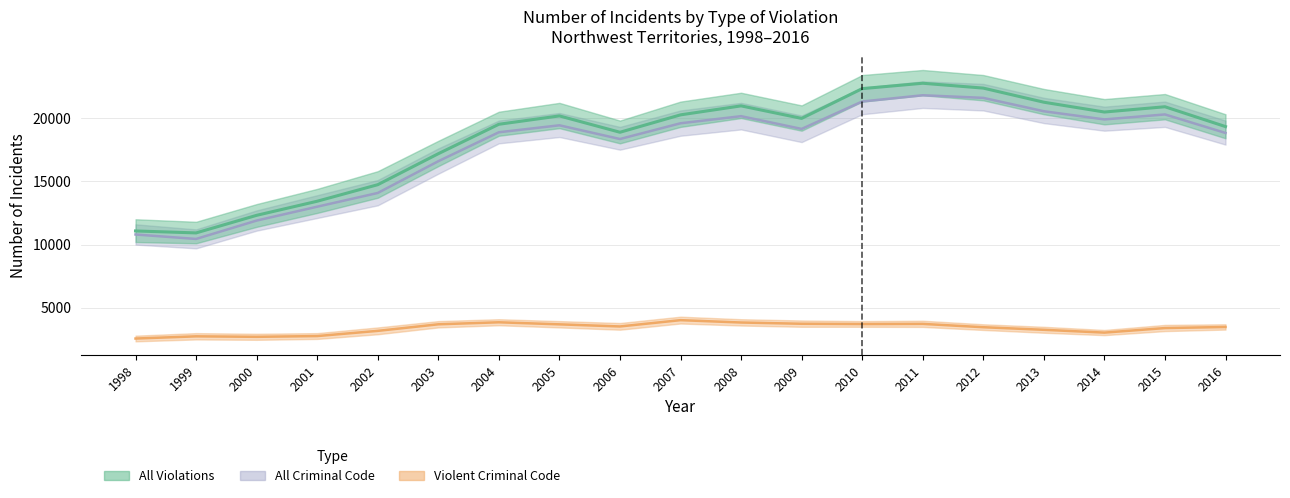

Does the chart have visible grid lines?

Yes